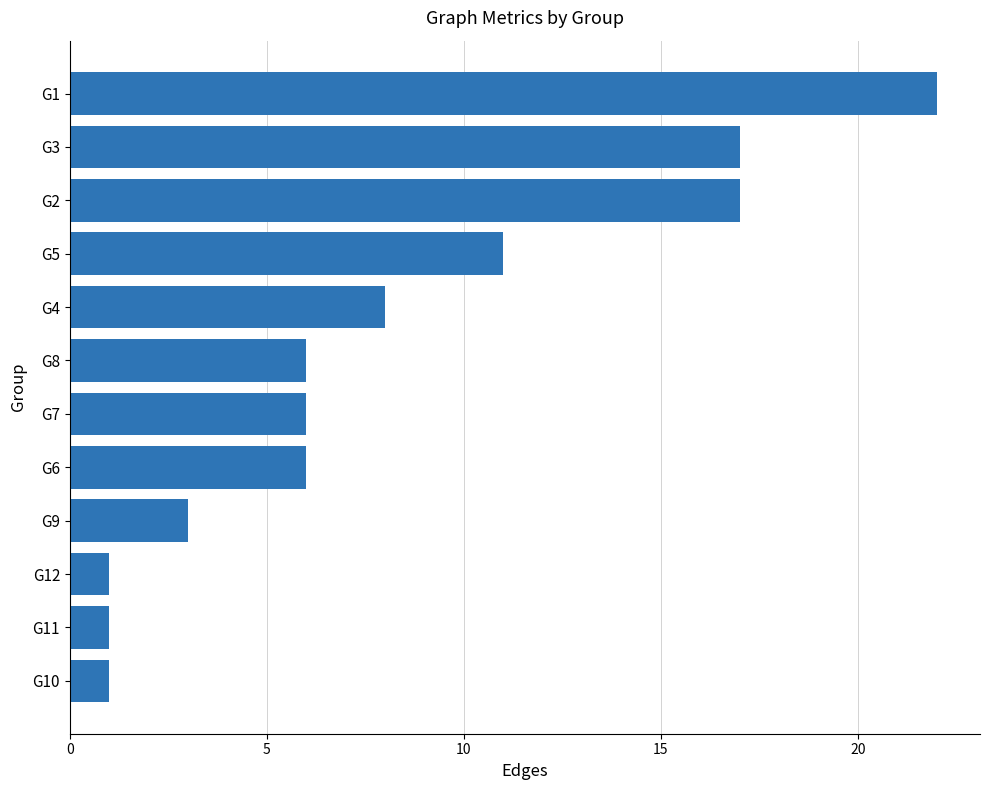

Which label corresponds to the largest value in the chart?

G1